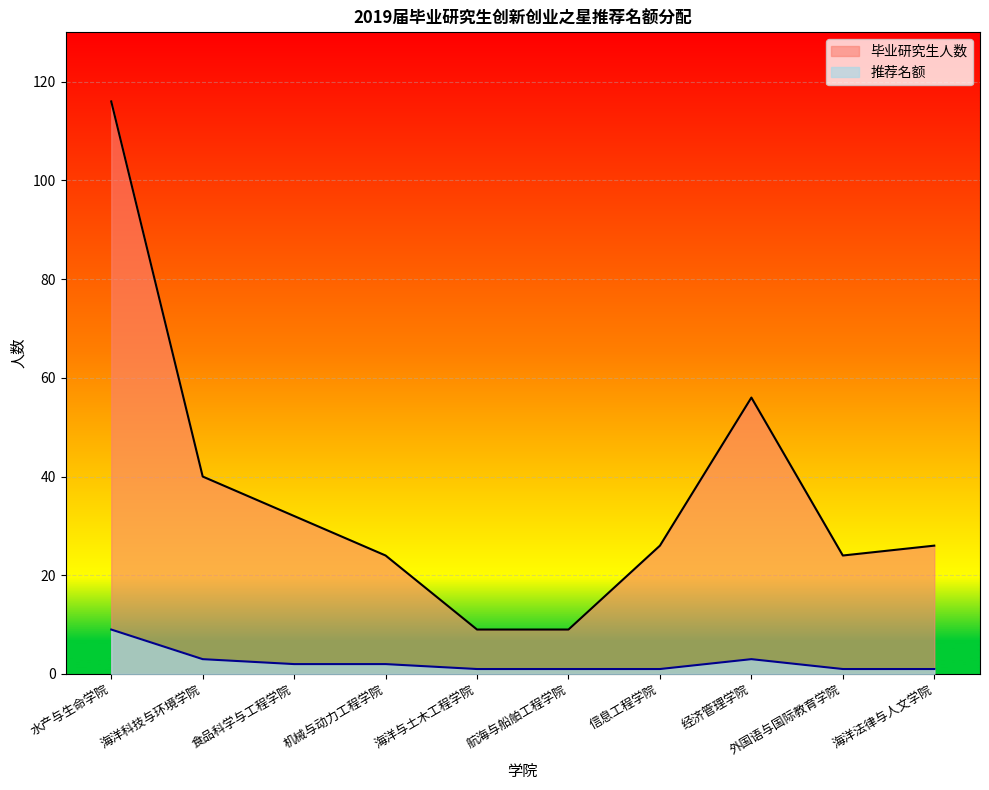

How many interior local peaks does the 推荐名额 series have?

1